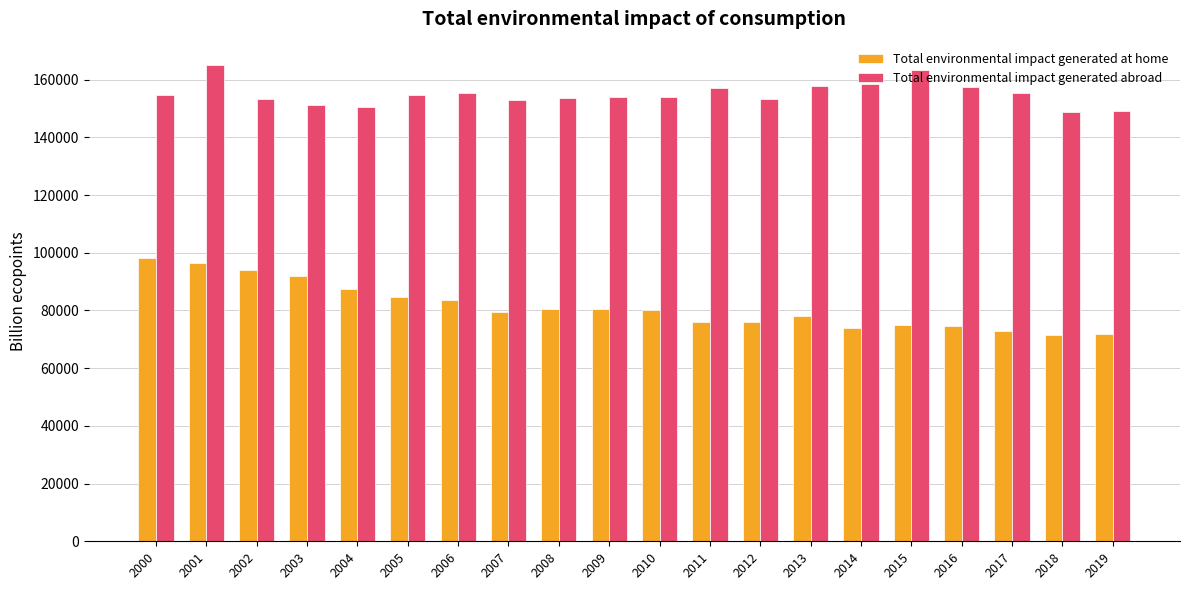

What are all the series names shown in the legend?

Total environmental impact generated at home, Total environmental impact generated abroad